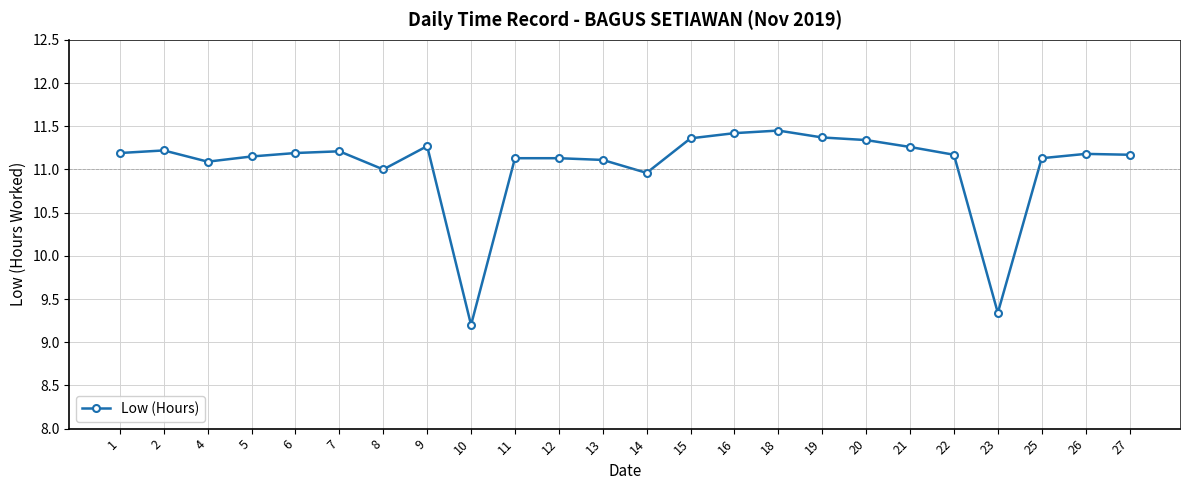

What is the value of the 9th point from the left?

9.2